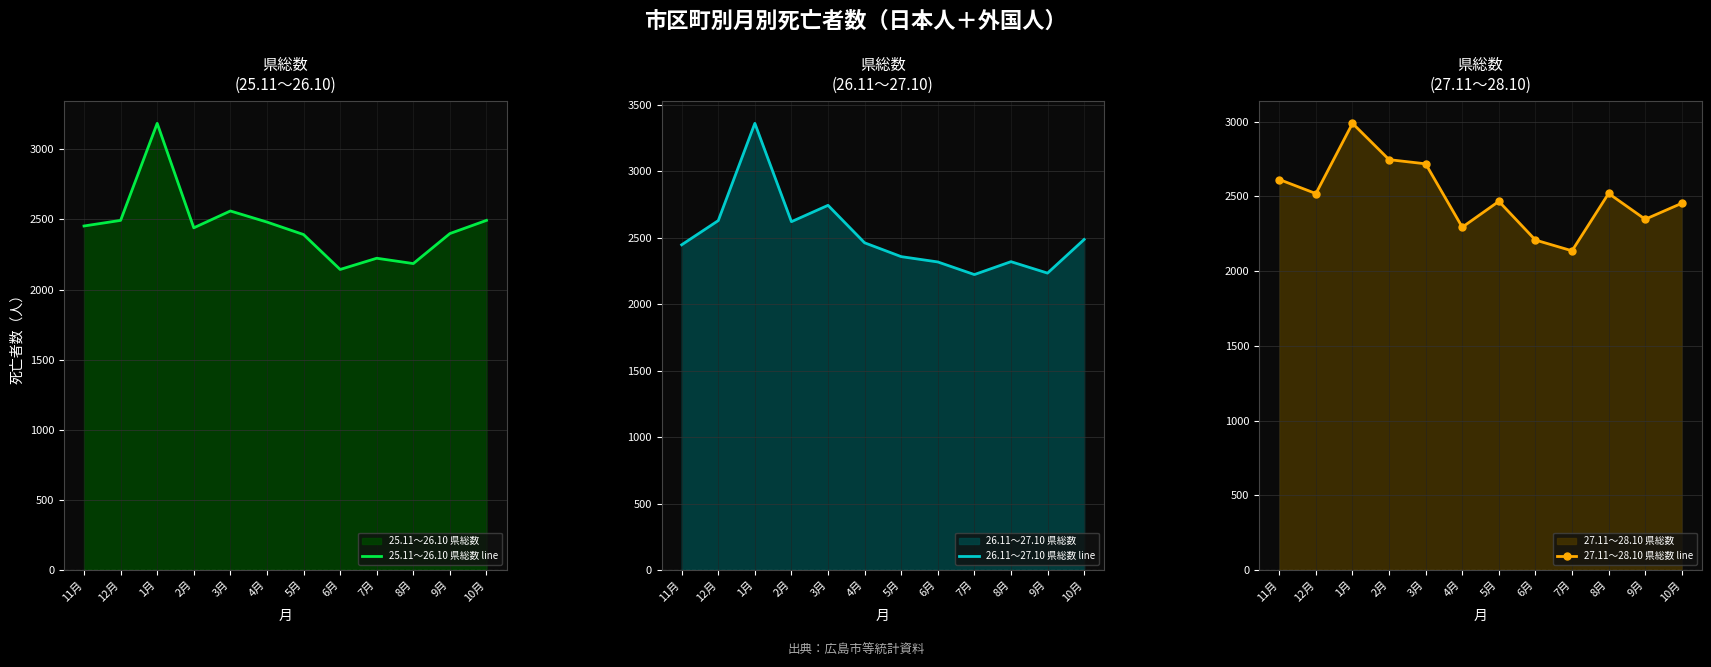

The value of 25.11～26.10 県総数 line at 1月 is 3185. True or false?

True